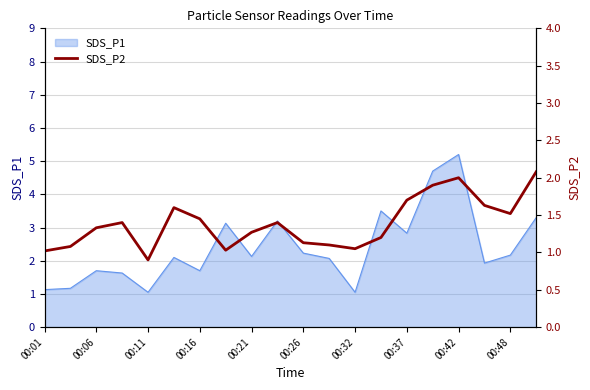

What is the highest value of the SDS_P1 series?

5.2